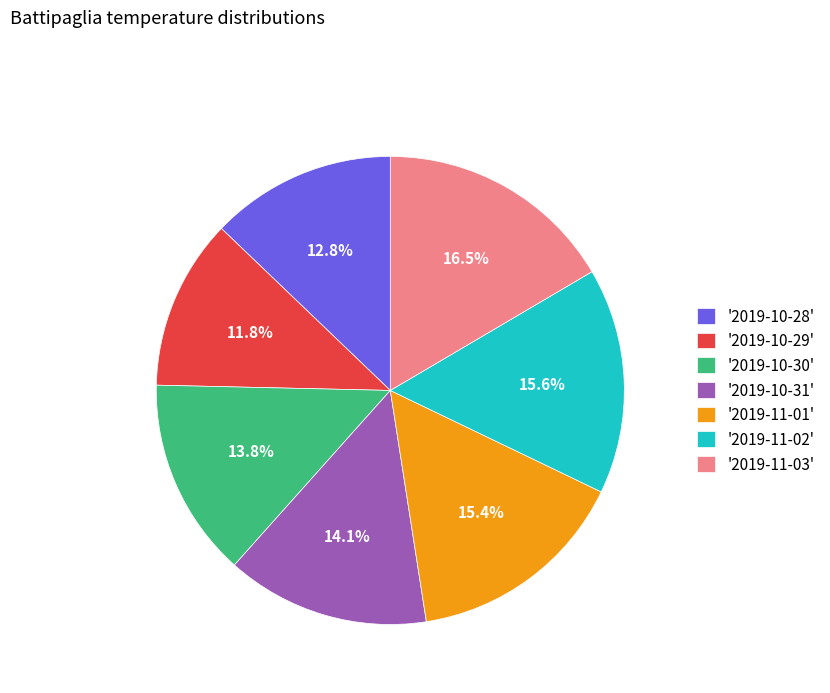

Approximately how many times larger is the value at '2019-10-30' compared to '2019-10-28'?

1.1